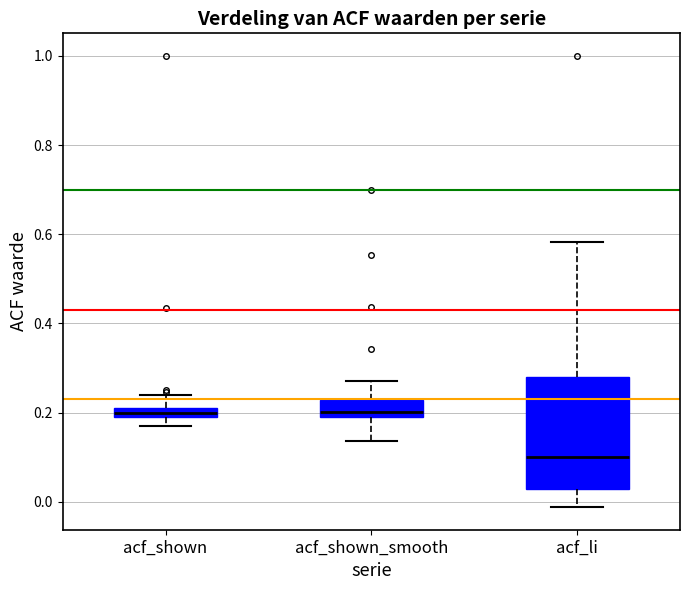

Comparing the boxes themselves (not the whiskers), which one is the tallest?

acf_li